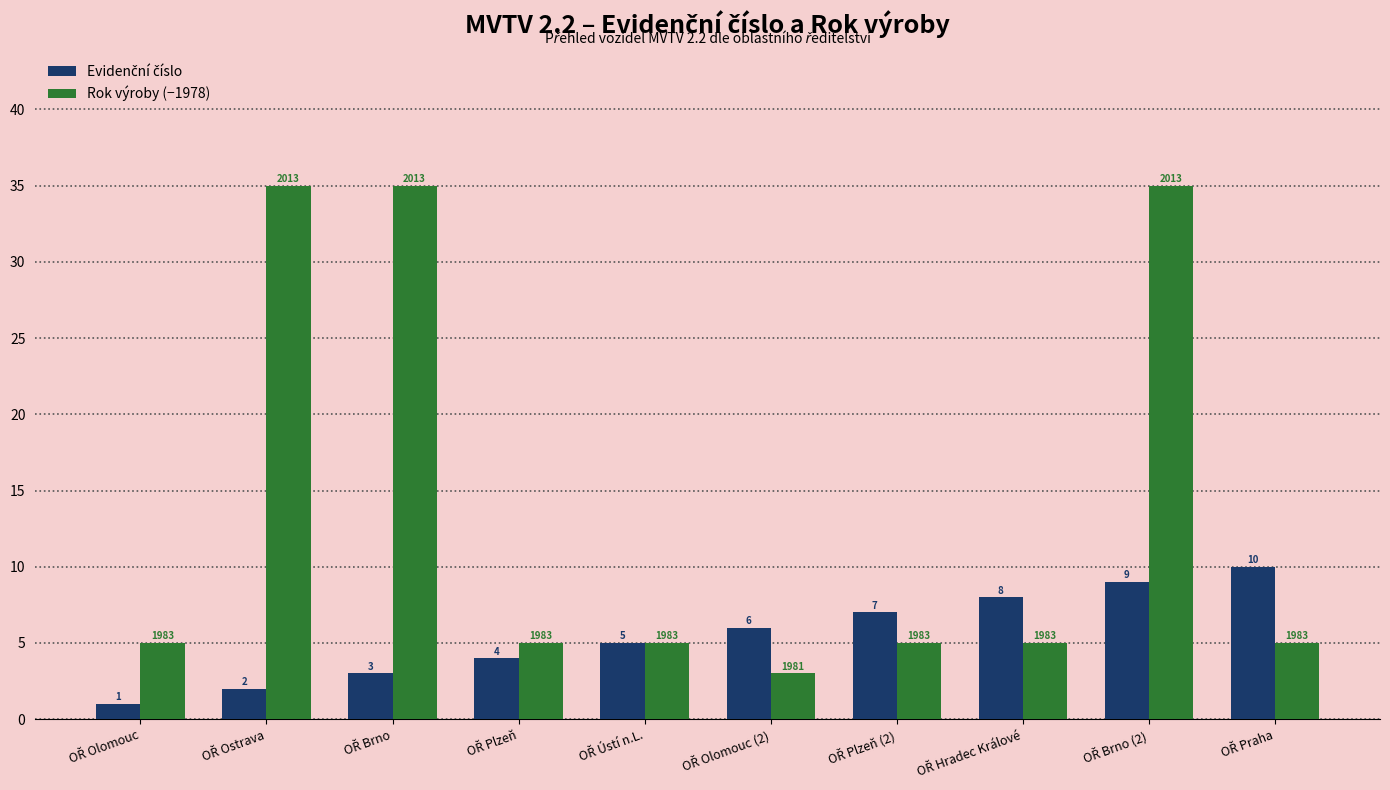

Which series has the largest range (max minus min)?

Rok výroby (−1978)